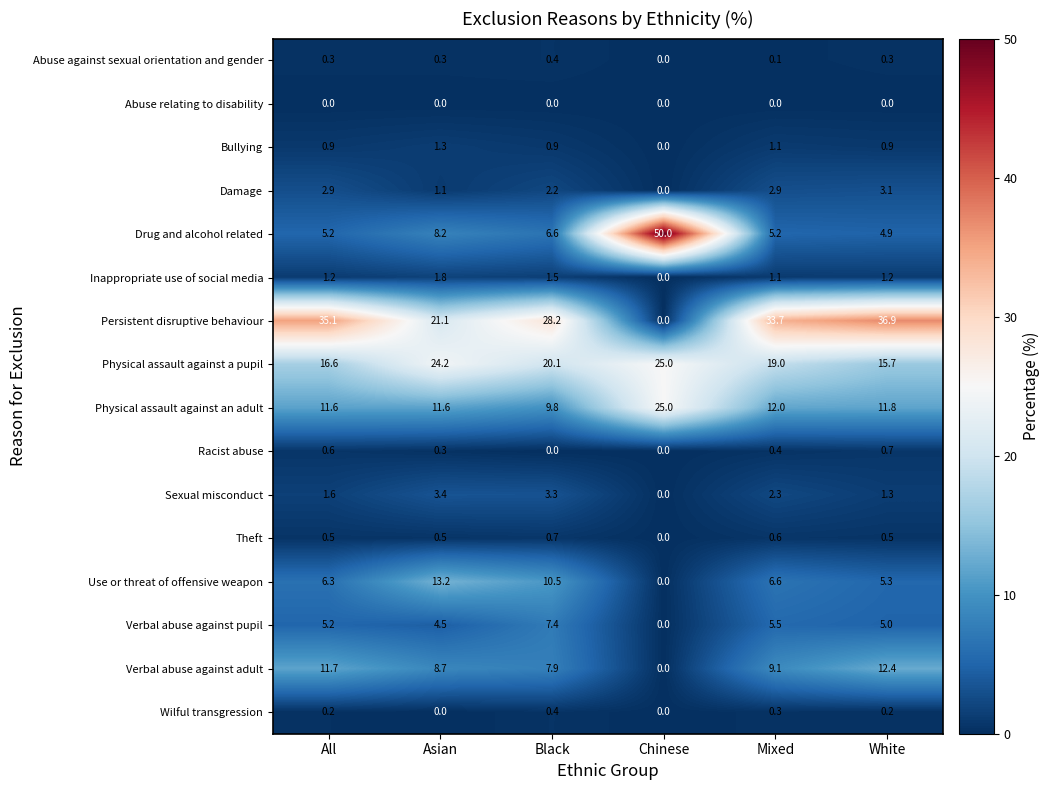

What is the sum of all Verbal abuse against adult values?

49.8